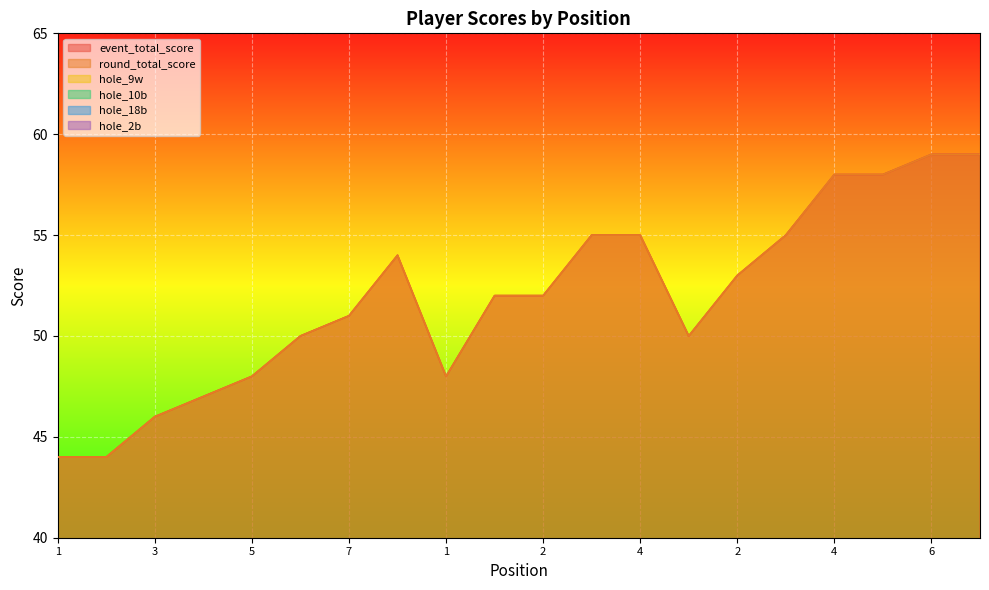

Where is hole_10b nearest to the value 4?

5